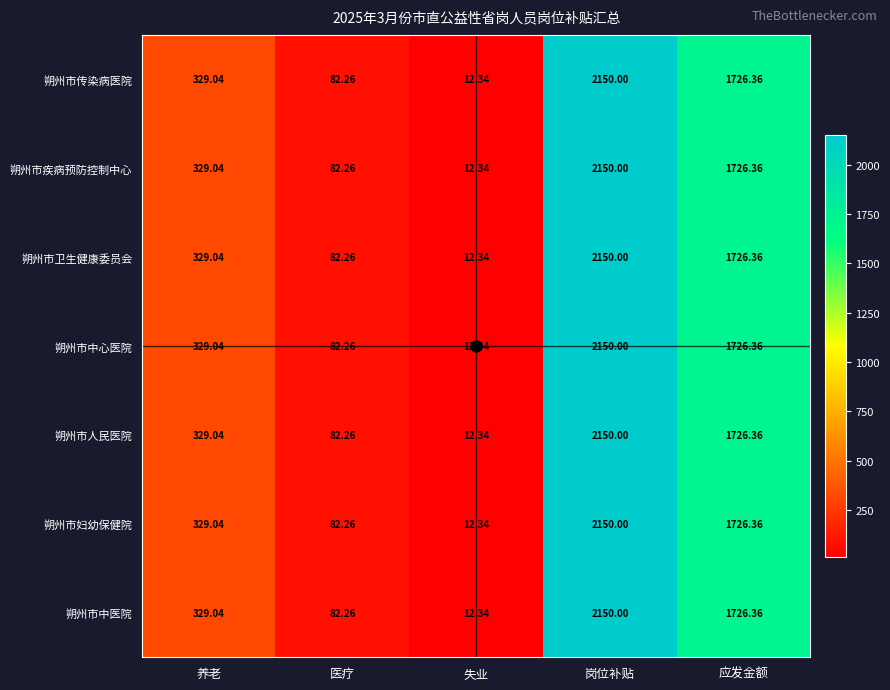

What is the maximum value shown in the chart?

2150.0